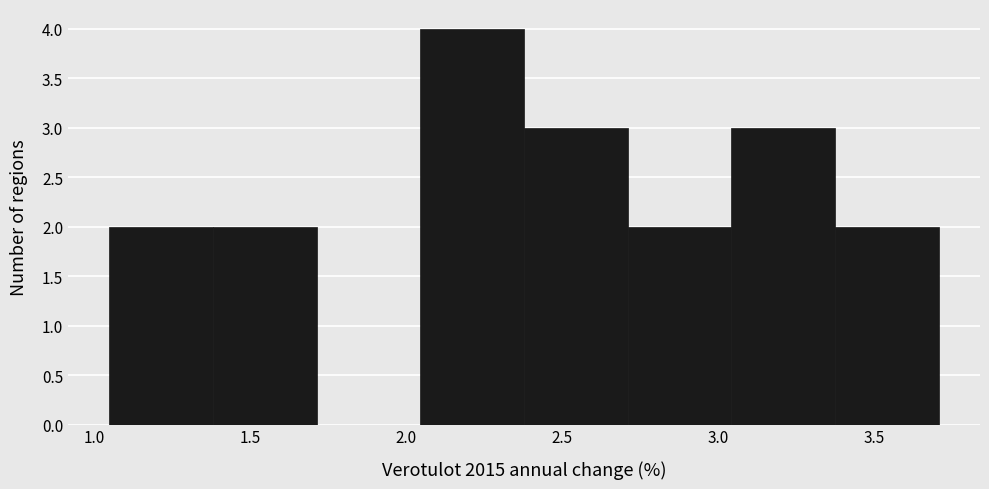

Reading left to right, transcribe this chart: for each bar, give the range it covers on the x-axis and its height. Neither the bar edges nor the heights are printed on the chart, so give them approximately, as read against the axes.

1.05 to 1.40: 2
1.40 to 1.70: 2
1.70 to 2.05: 0
2.05 to 2.40: 4
2.40 to 2.70: 3
2.70 to 3.05: 2
3.05 to 3.35: 3
3.35 to 3.70: 2